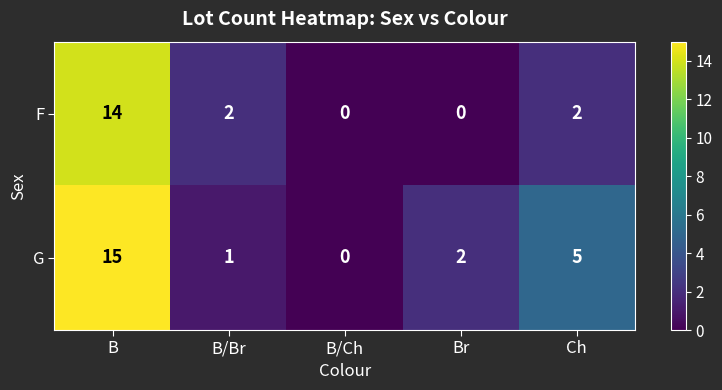

How many positive values does the F series have?

3